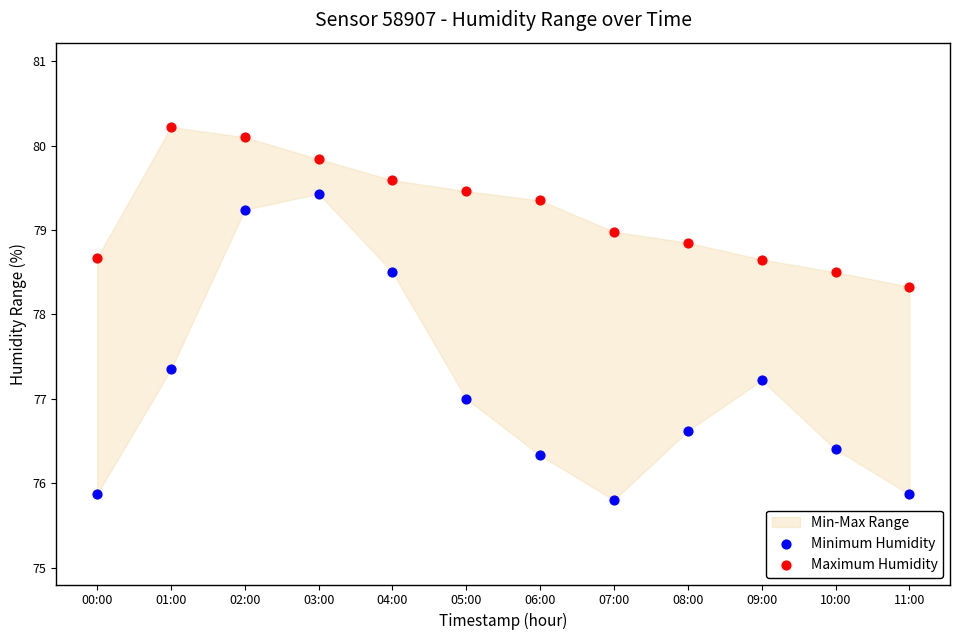

Which series has the largest Y range (max minus min)?

Minimum Humidity